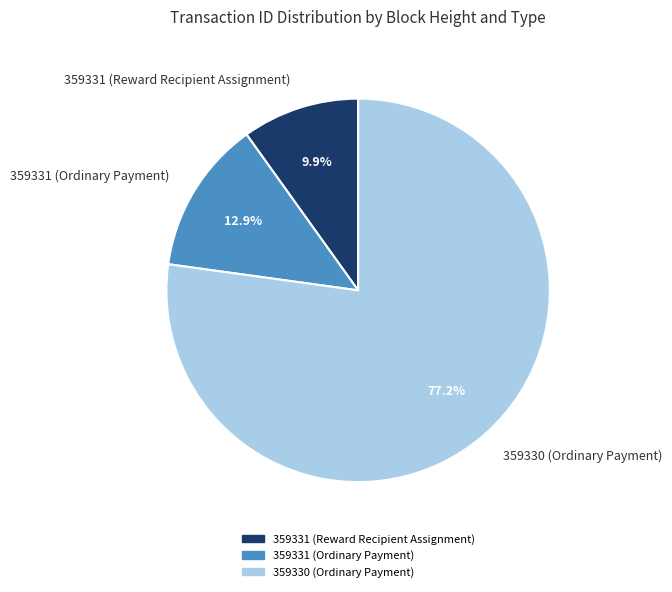

Is there any slice that represents more than half of the pie?

Yes